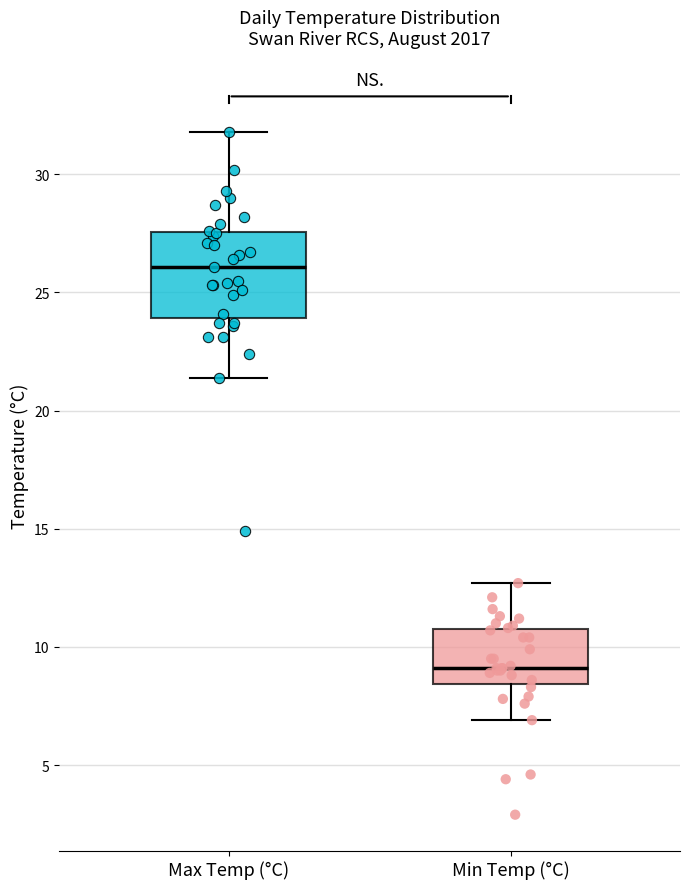

Where does the upper whisker of the box for Max Temp (°C) end on the y-axis? The values are not printed on the chart, so give them approximately, as read against the axis.

32.0